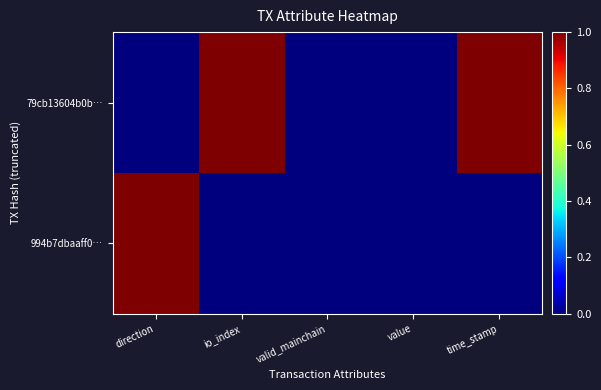

What is the maximum value shown in the chart?

1